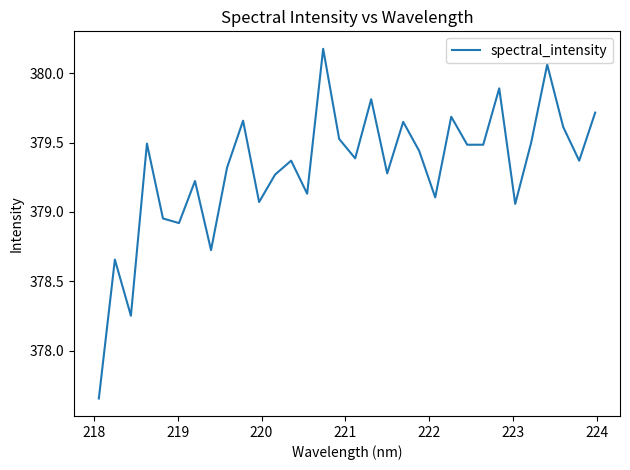

What is the greatest value displayed?

380.2